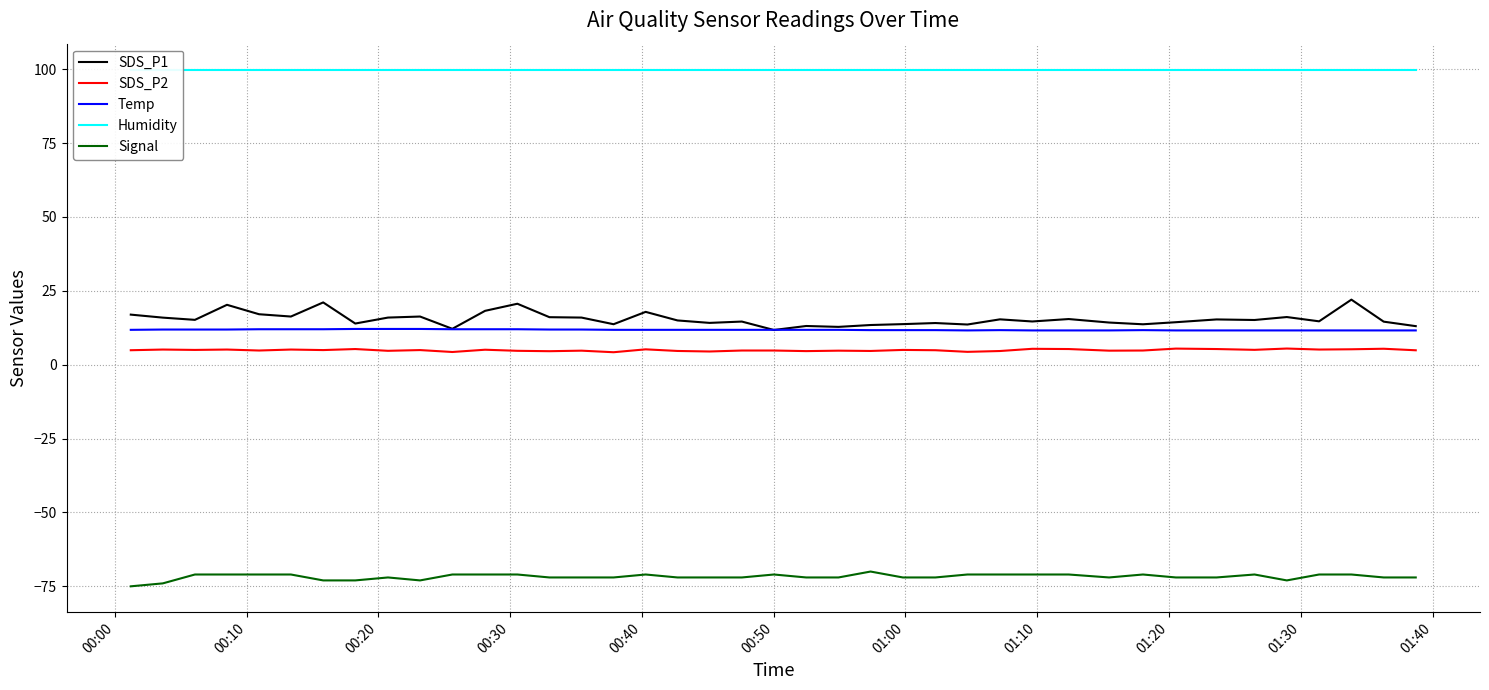

True or false: Temp and SDS_P2 cross at least once.

False